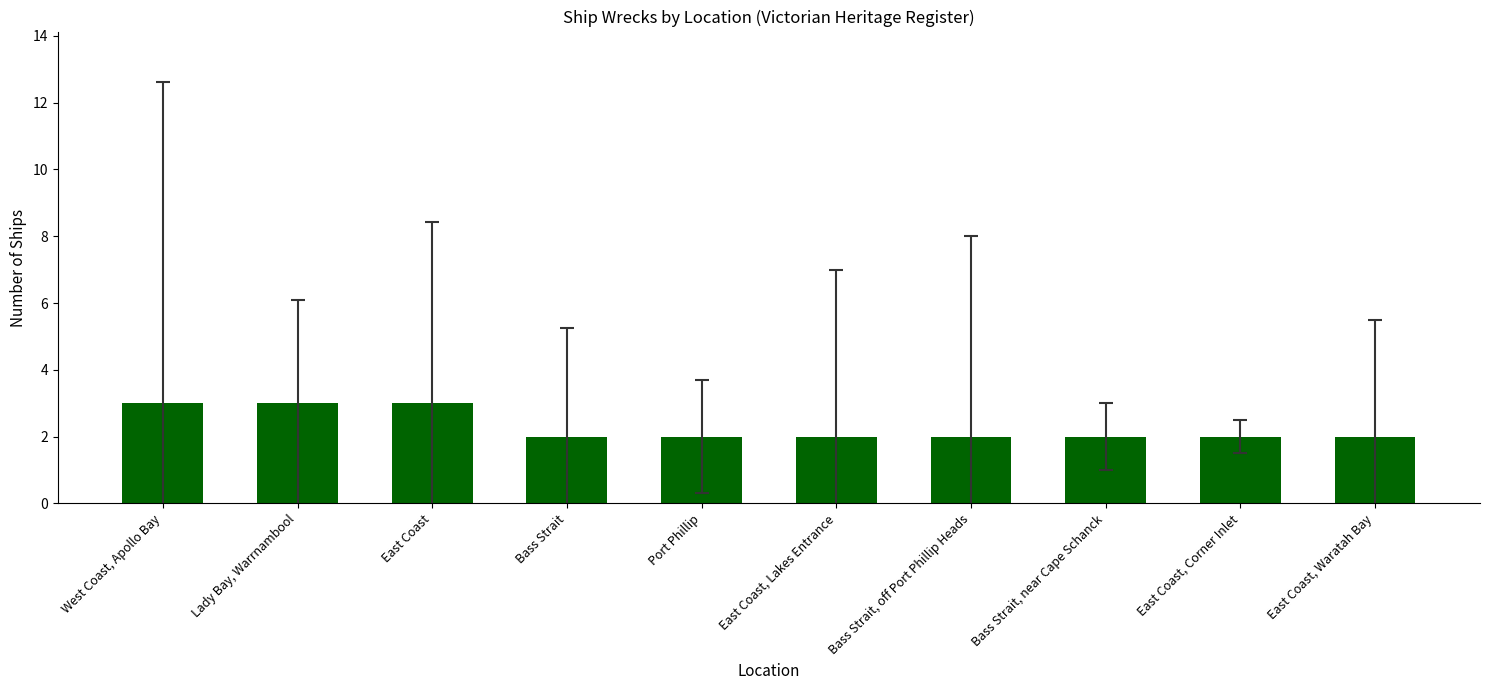

Reading left to right, what are all the values shown in this chart?

3	3	3	2	2	2	2	2	2	2